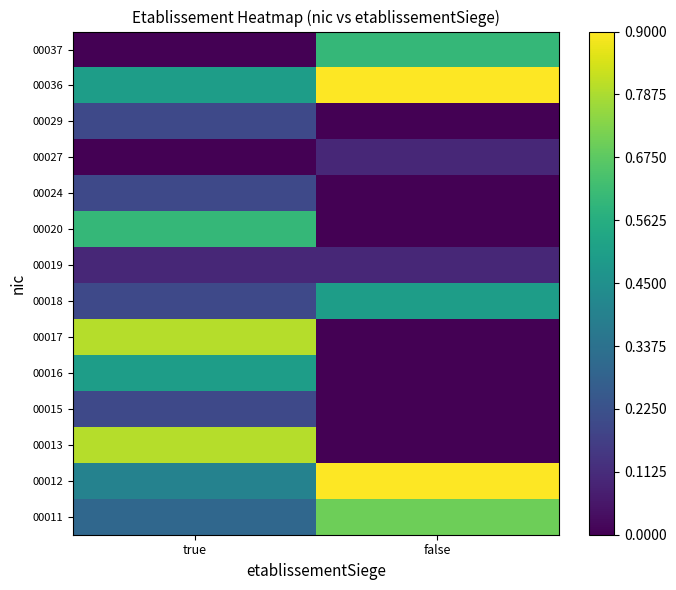

Reading right to left, extract all data points from this chart.

00011: false=0.7	true=0.3
00012: false=0.9	true=0.4
00013: false=0.0	true=0.8
00015: false=0.0	true=0.2
00016: false=0.0	true=0.5
00017: false=0.0	true=0.8
00018: false=0.5	true=0.2
00019: false=0.1	true=0.1
00020: false=0.0	true=0.6
00024: false=0.0	true=0.2
00027: false=0.1	true=0.0
00029: false=0.0	true=0.2
00036: false=0.9	true=0.5
00037: false=0.6	true=0.0